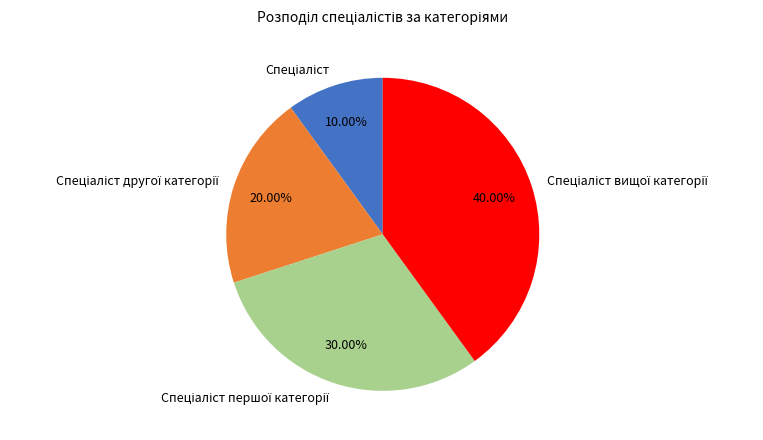

Is there a majority slice in this chart?

No